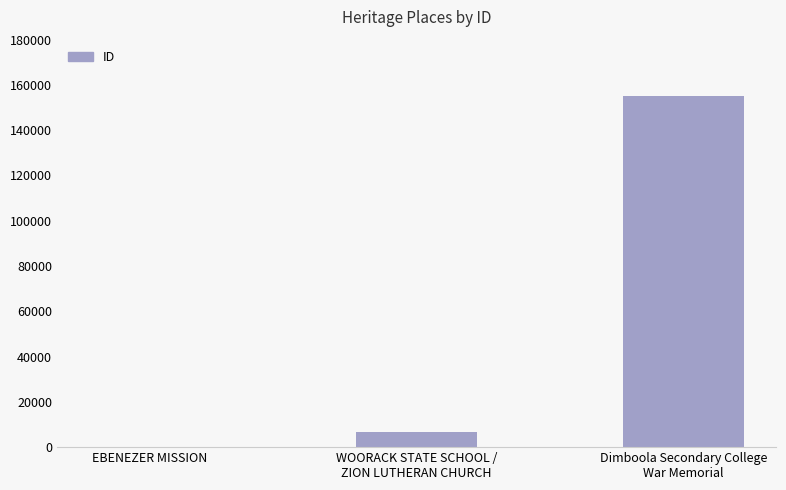

What is the difference between the values at EBENEZER MISSION and WOORACK STATE SCHOOL /
ZION LUTHERAN CHURCH?

6689